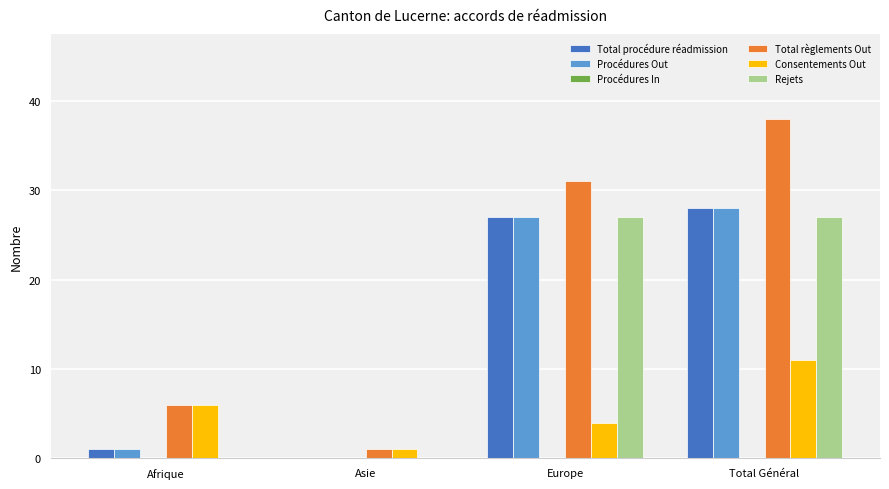

Are the bars horizontal?

No